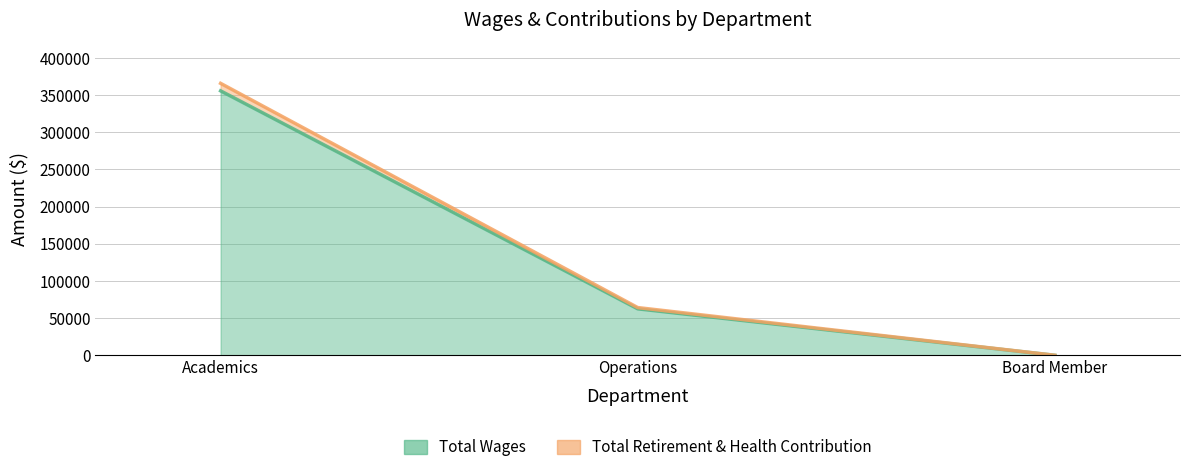

Is it true that Total Wages equals 95574 at Academics?

False